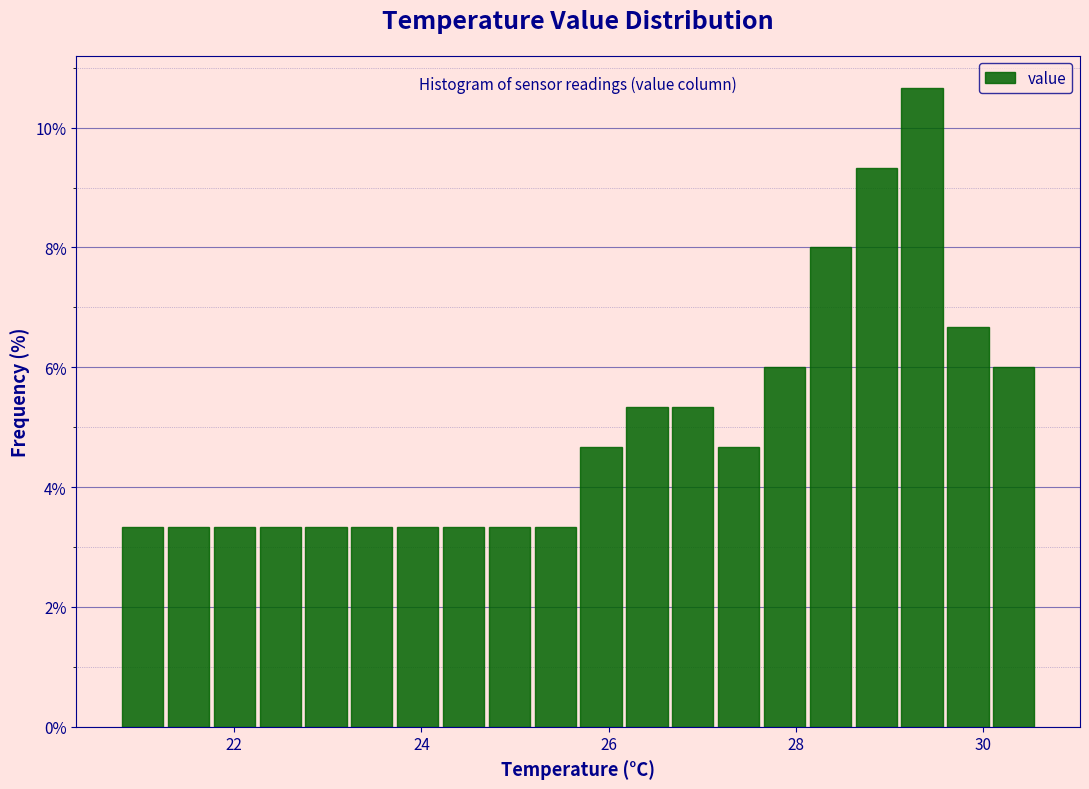

Around what value on the x-axis is the tallest bar? Give the approximate position of its centre, as read against the axis.

29.4